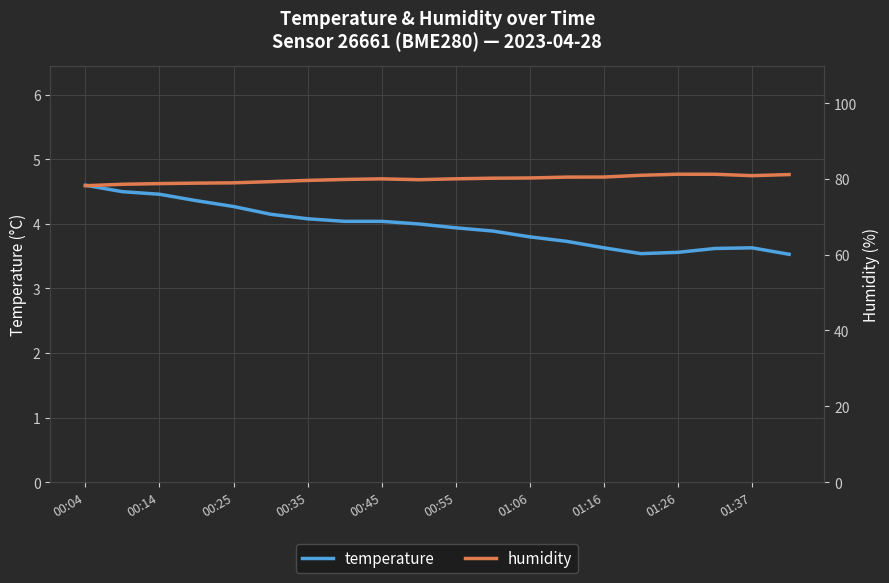

Reading left to right, what are all the values shown in this chart?

temperature: 4.6	4.5	4.5	4.4	4.3	4.2	4.1	4.0	4.0	4.0	3.9	3.9	3.8	3.7	3.6	3.5	3.6	3.6	3.6	3.5
humidity: 78.2	78.6	78.8	78.9	79.0	79.3	79.6	79.8	80.0	79.8	80.0	80.2	80.2	80.5	80.5	80.9	81.2	81.2	80.8	81.1